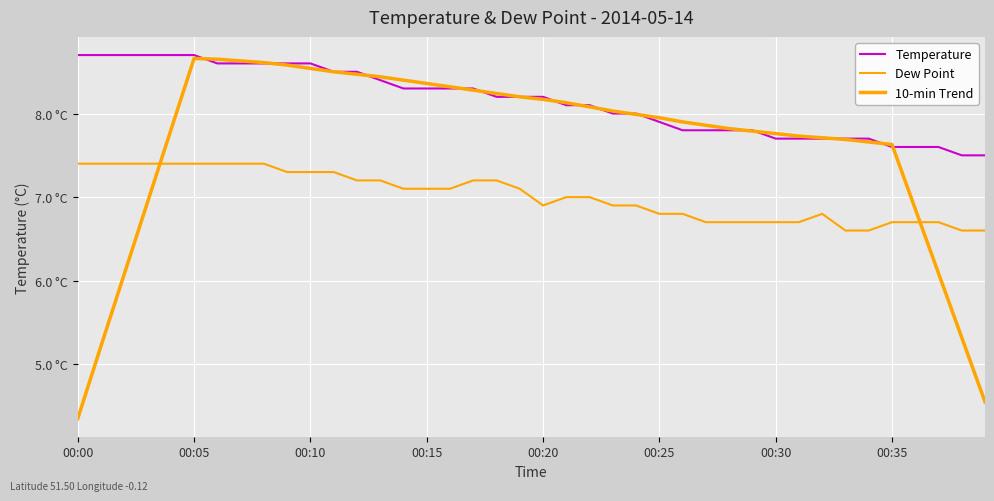

Is this an area chart (filled region under the line)?

No